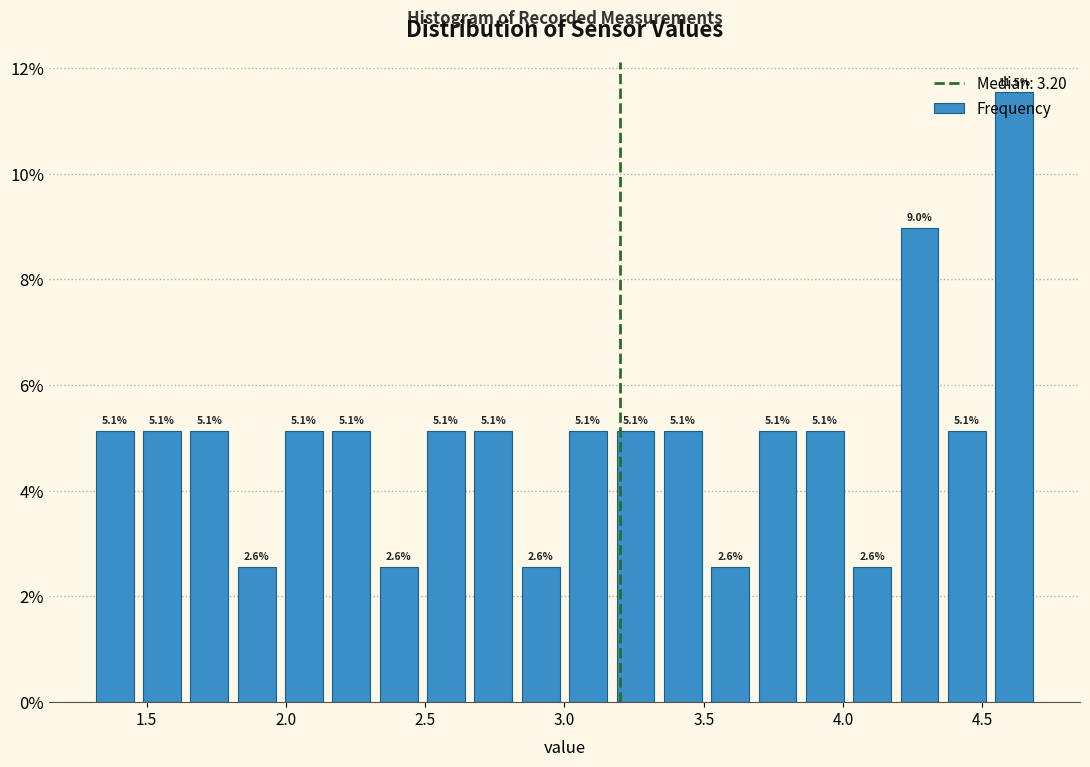

Read against the x-axis, roughly where is the centre of the tallest bar?

4.60